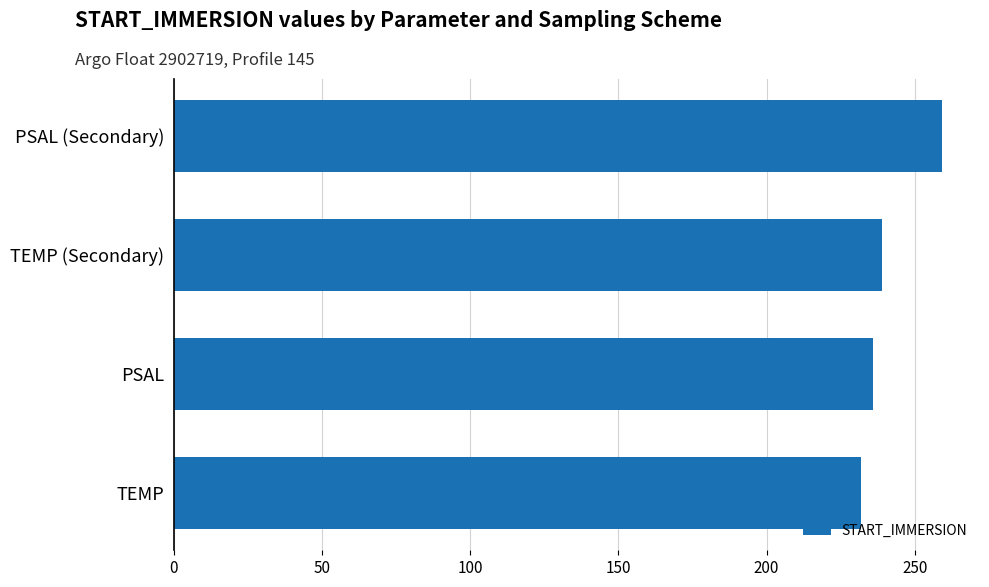

What value does the data have at PSAL?

236.0